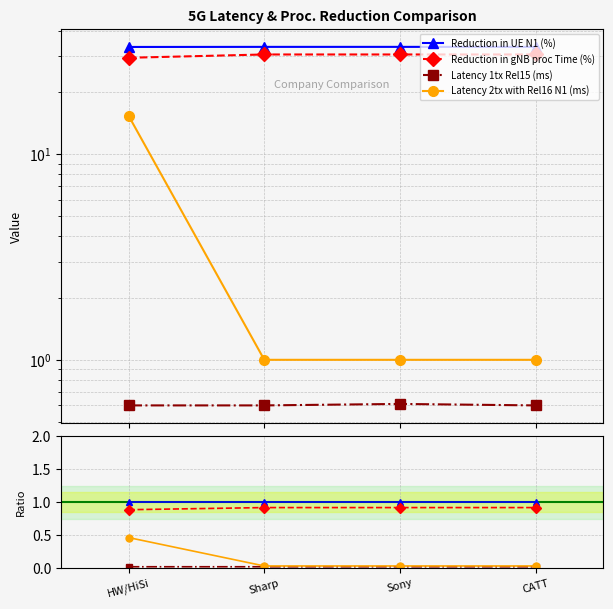

Between HW/HiSi and Sharp, which is larger?

HW/HiSi